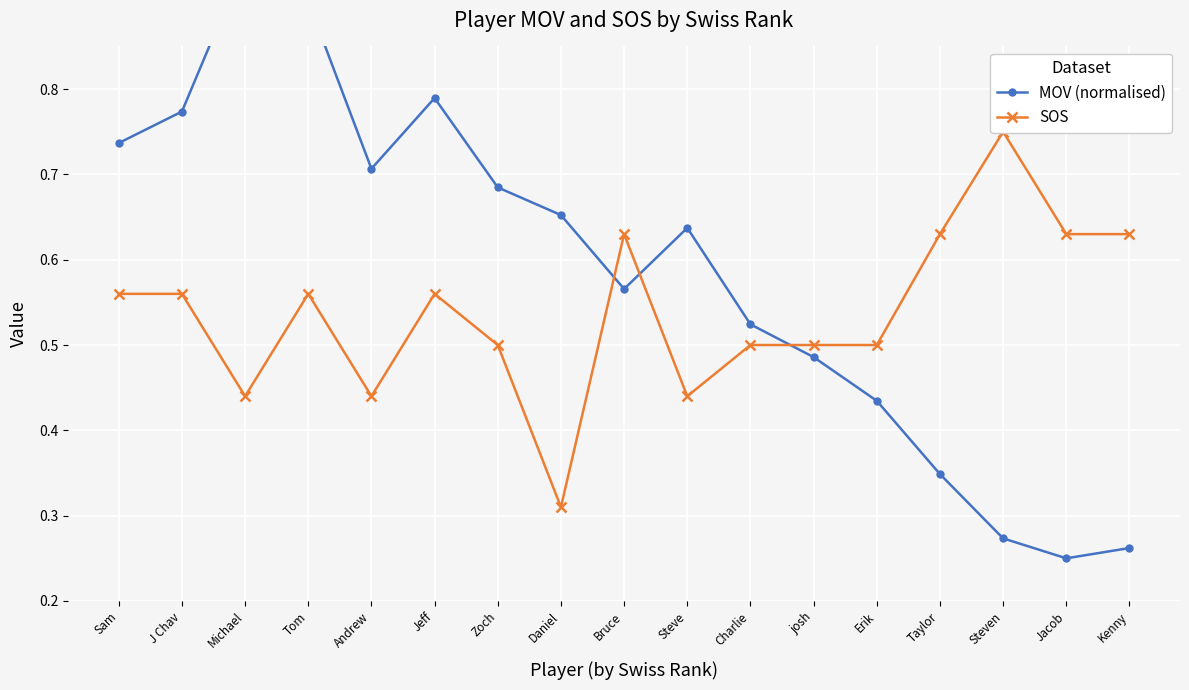

At Kenny, list the series in order from largest to smallest.

SOS, MOV (normalised)